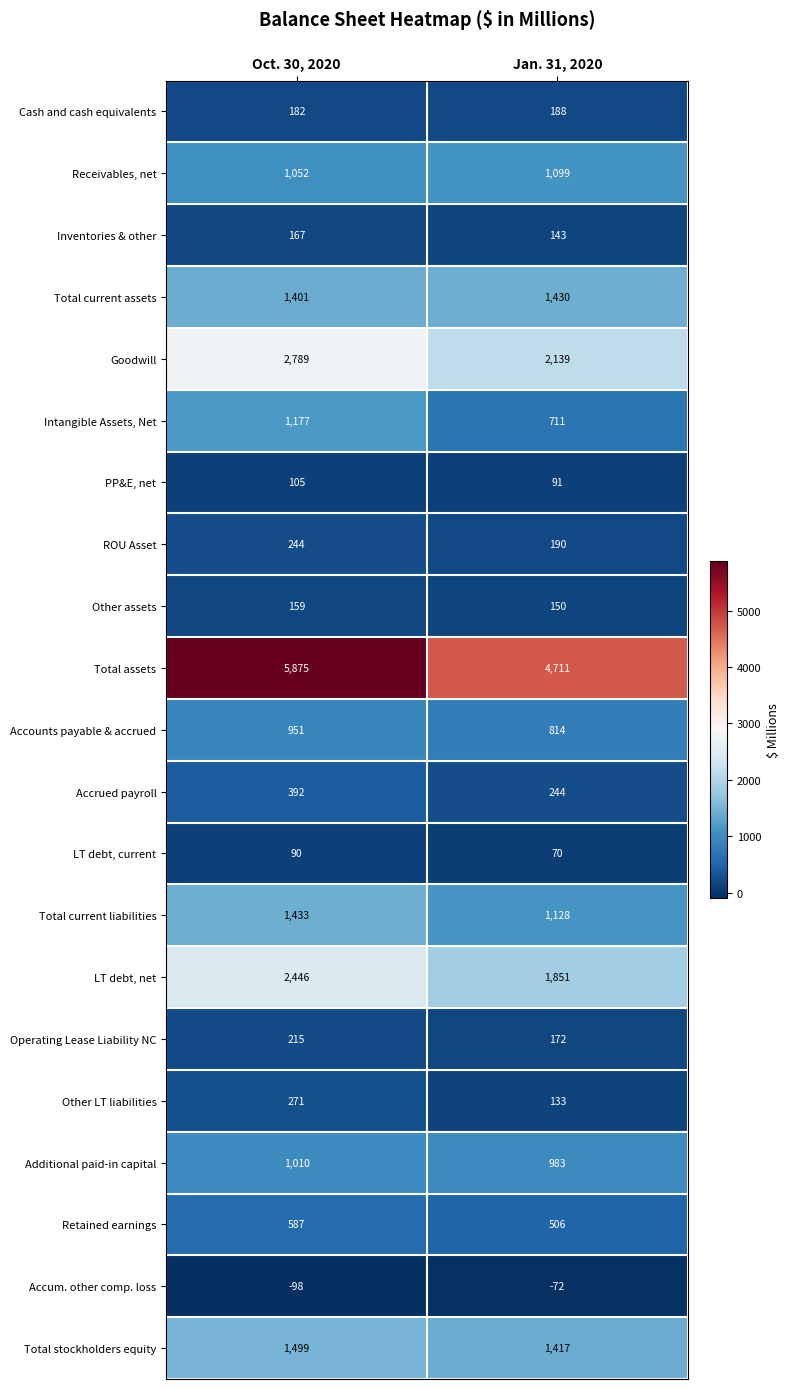

How many distinct data groups are displayed?

21